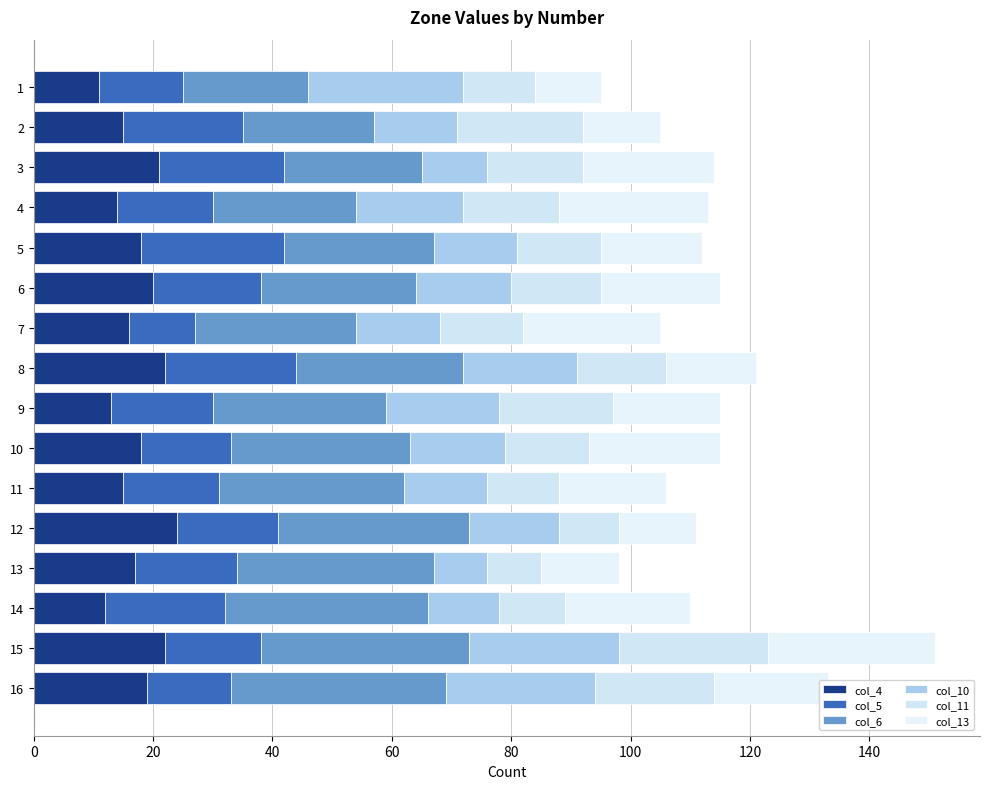

How many data points does each series have?

16